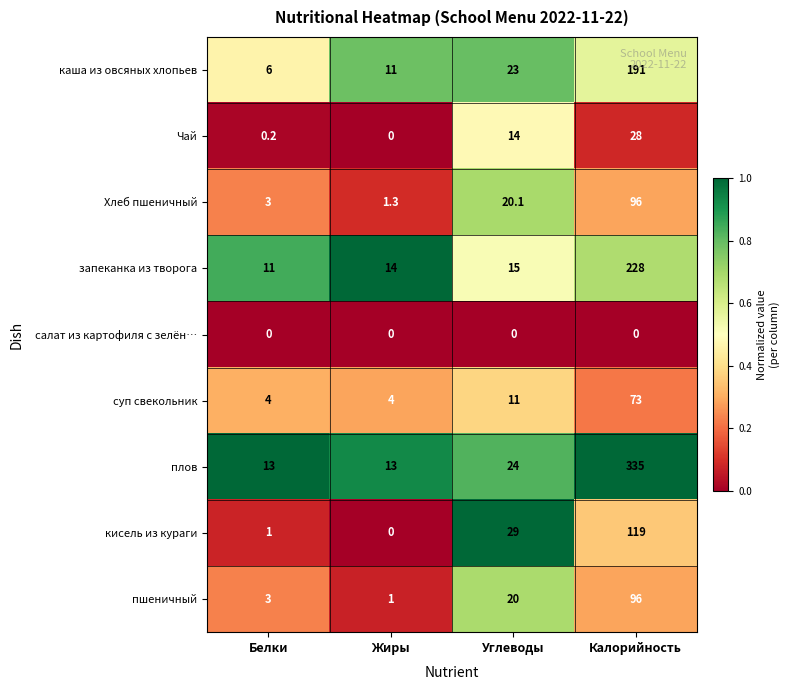

Which series has the largest total across all categories?

плов